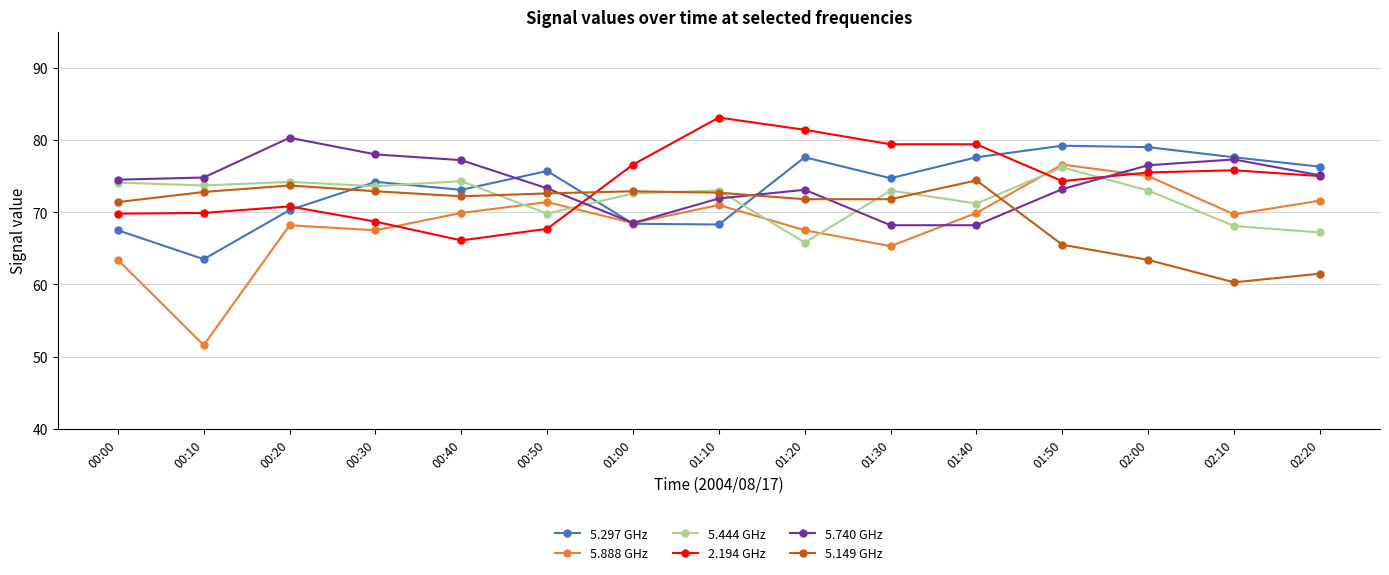

How many intersections are there between 2.194 GHz and 5.888 GHz?

4